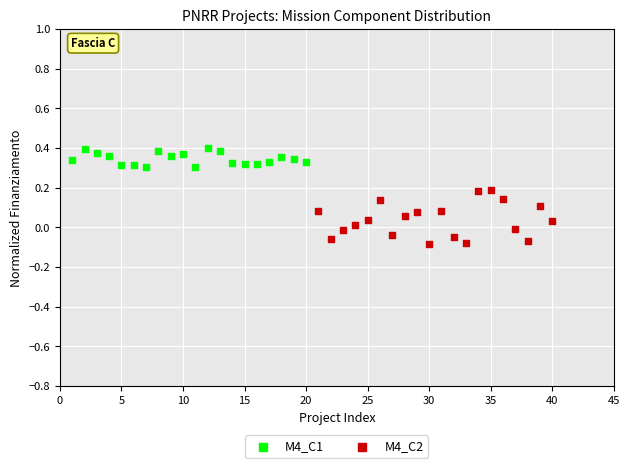

Which series contains the lowest Y value?

M4_C2